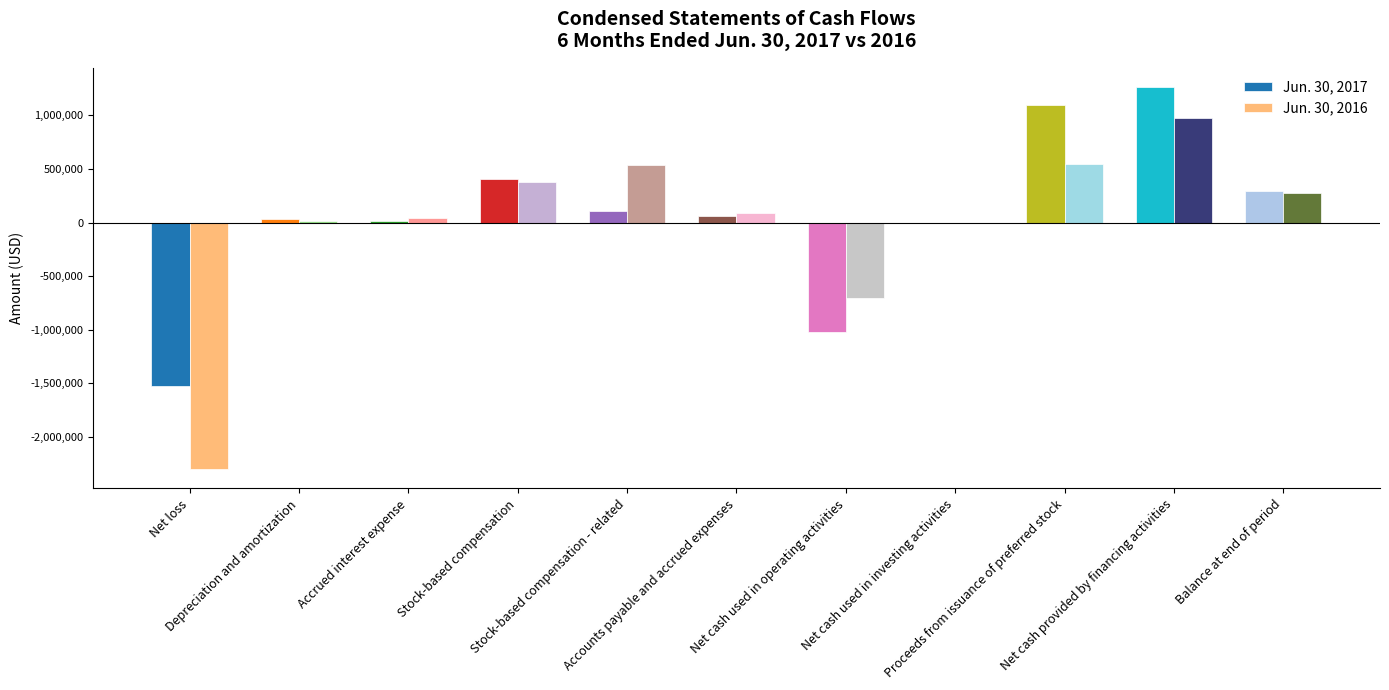

What is the sum of all Jun. 30, 2017 values?

724361